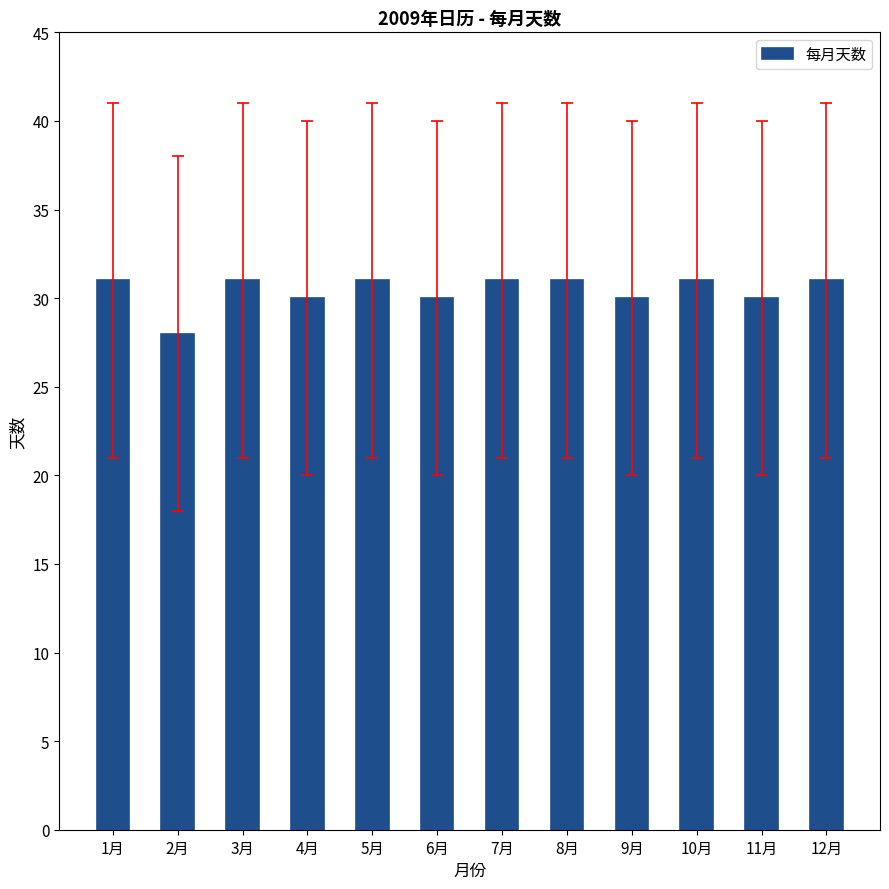

What is the difference between the maximum and minimum values?

3